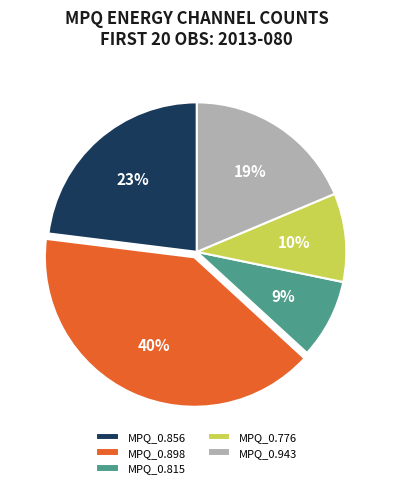

The MPQ_0.815 slice represents 9% of the pie. True or false?

True